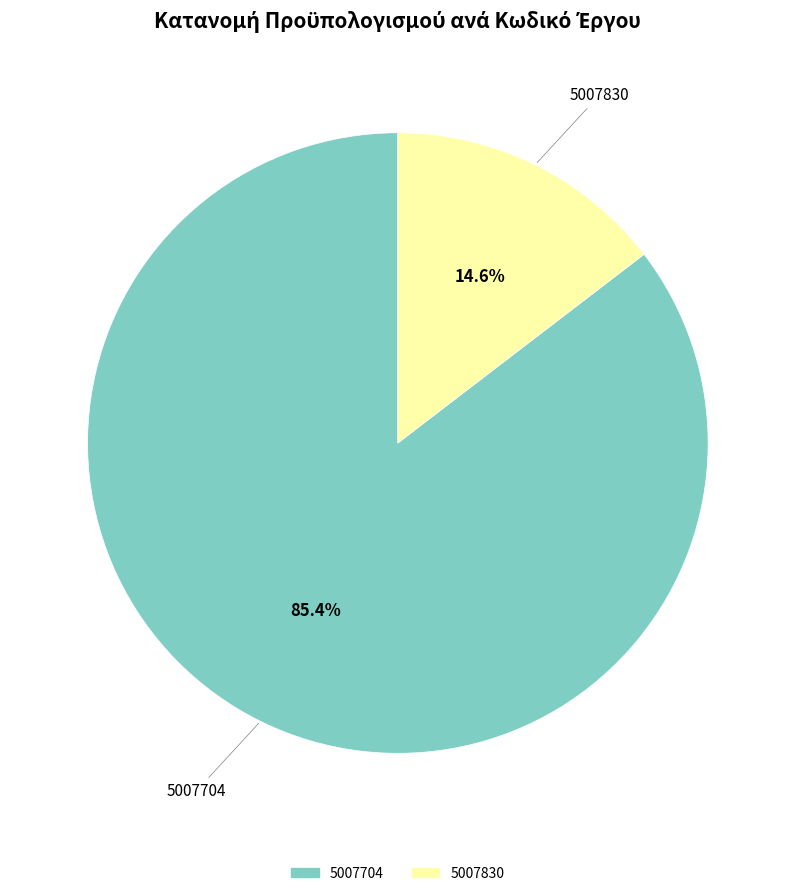

Is the sum of 5007704 and 5007830 greater than half?

Yes